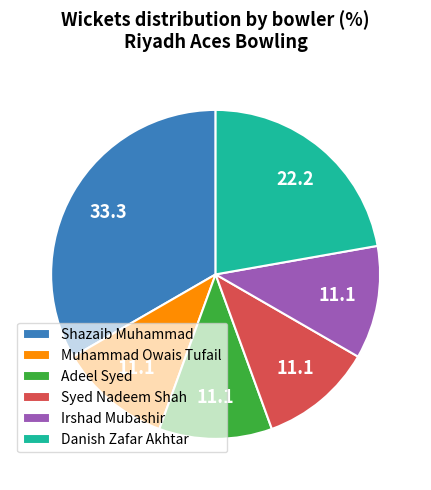

Is the sum of Adeel Syed and Danish Zafar Akhtar greater than half?

No